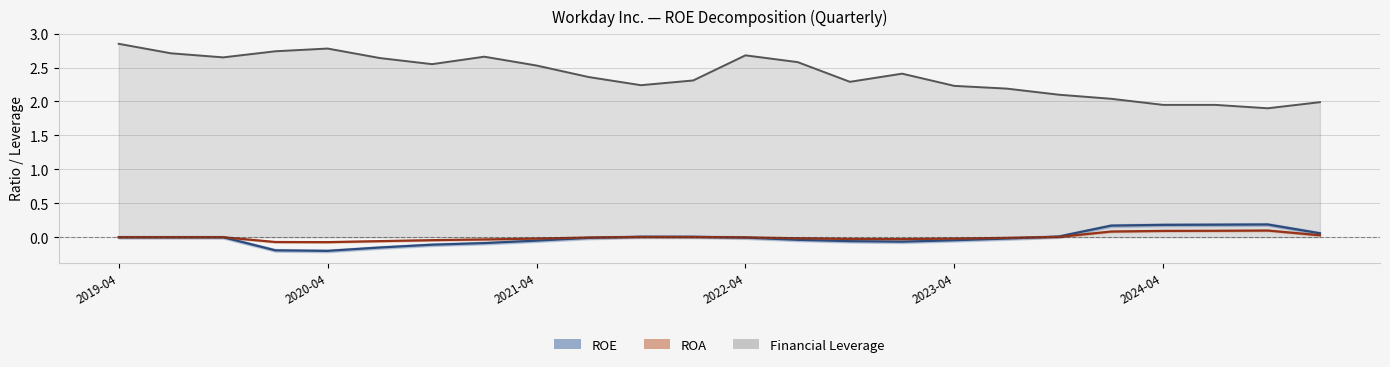

Between 2020-01-31 and 2021-01-31, which series saw the biggest shift?

ROE